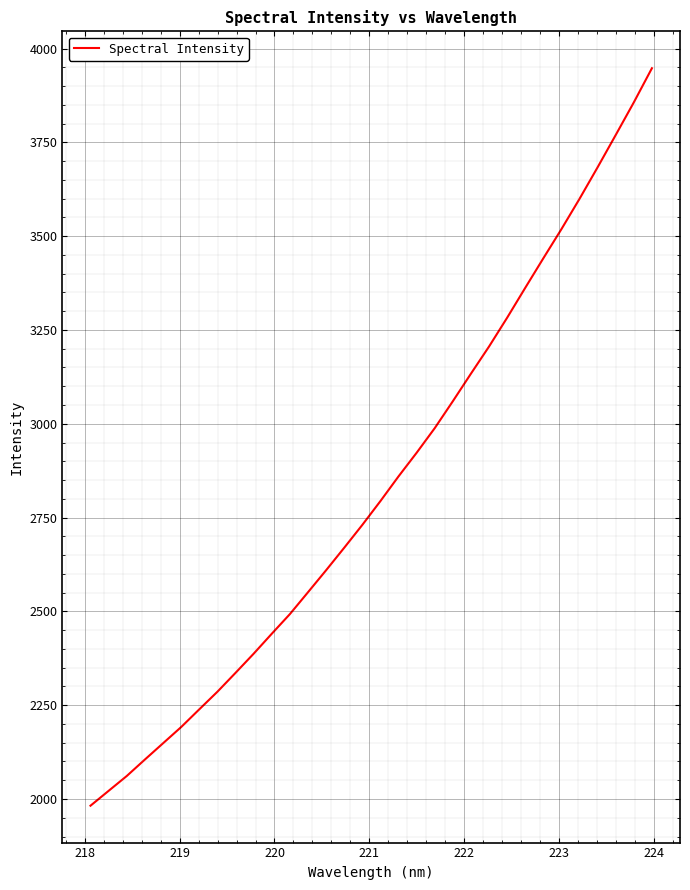

What is the greatest value displayed?

3947.6